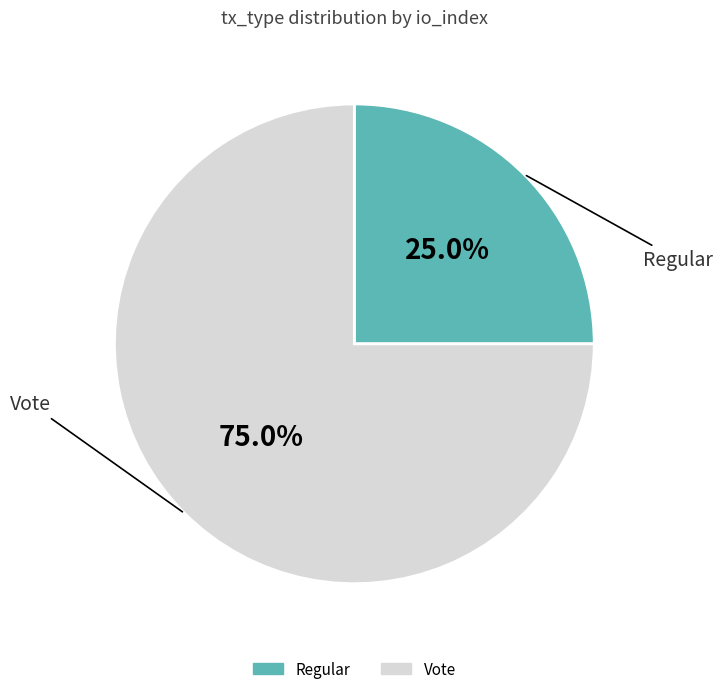

Combined, what portion of the pie is Vote and Regular?

100.0%